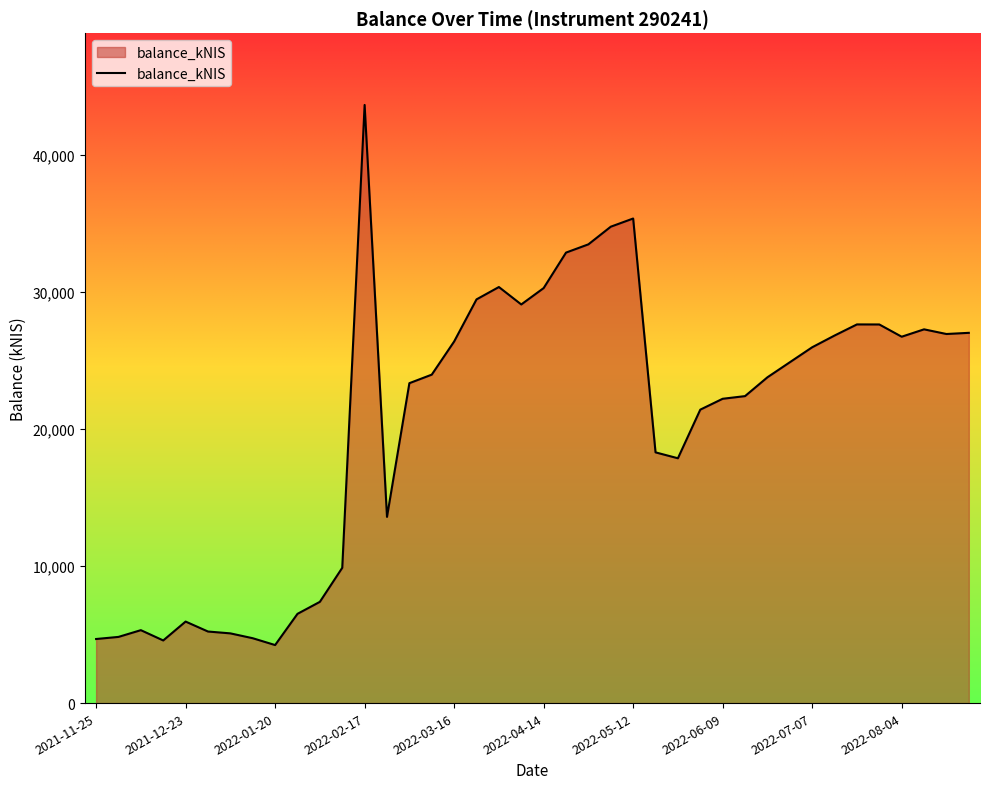

What is the greatest value displayed?

43622.0